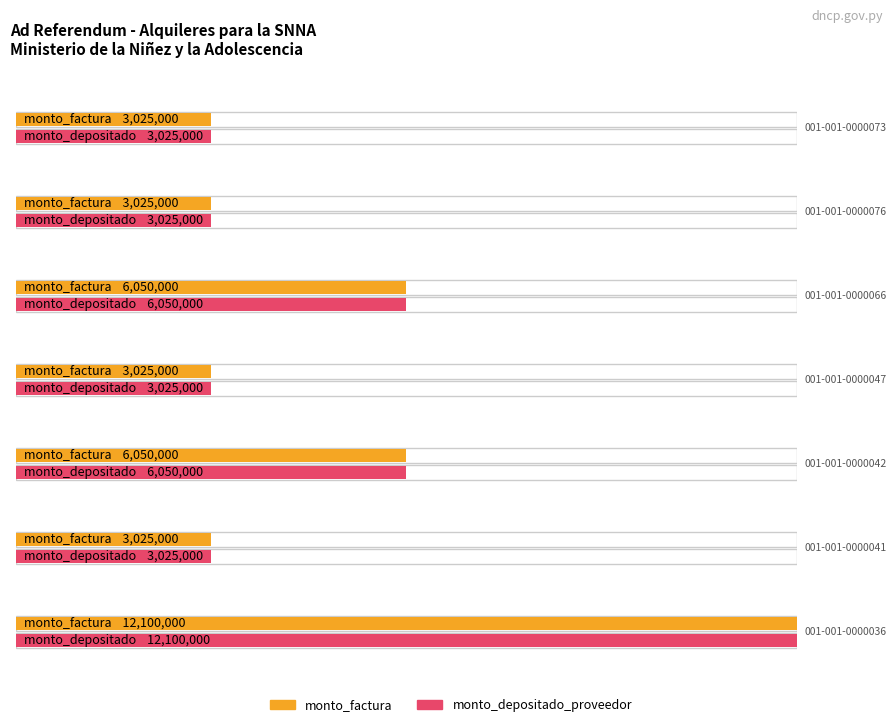

What is the sum of all monto_factura values?

36300000